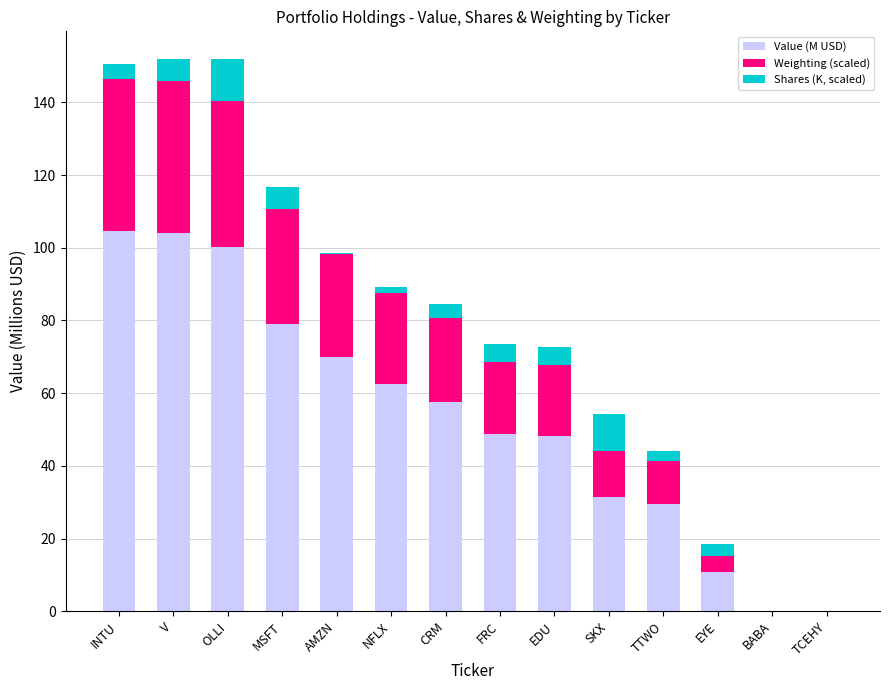

What is the total value across all series at CRM?

84.6